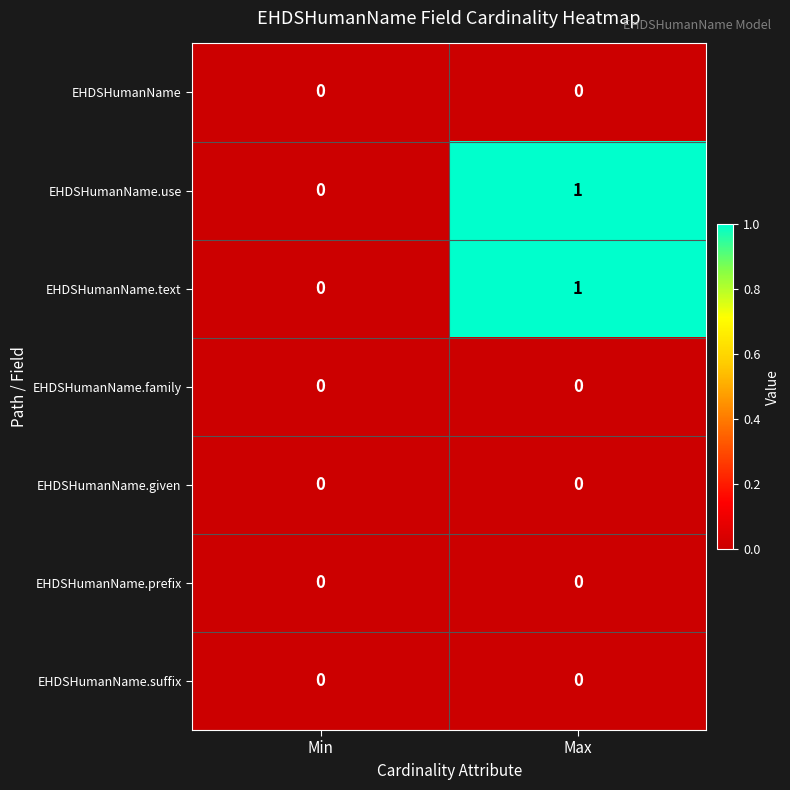

True or false: EHDSHumanName has a value of 0 at Max.

True